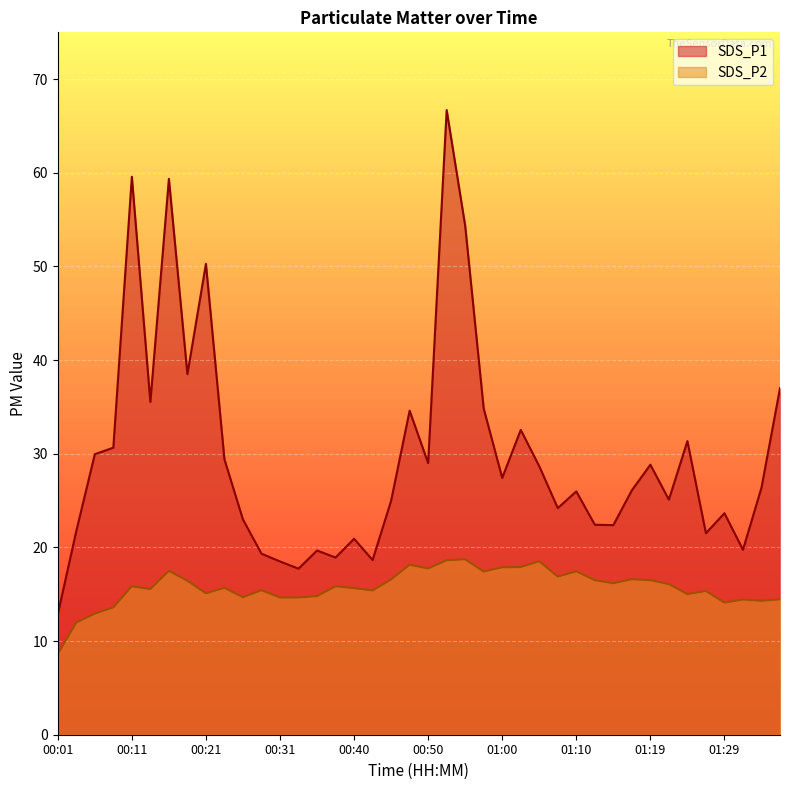

Where is the first local maximum for SDS_P2?

00:11